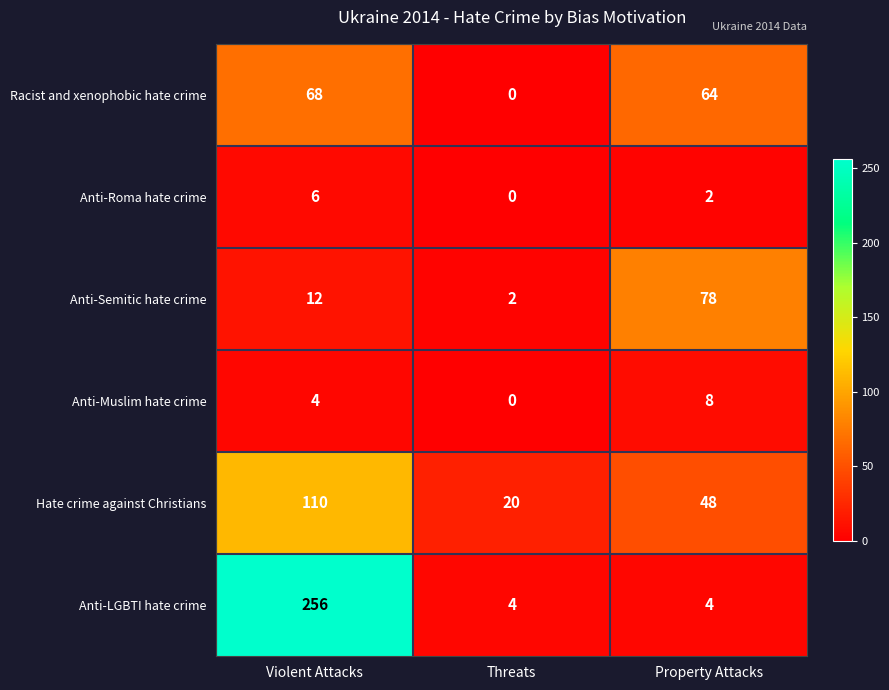

Is the value of Anti-Semitic hate crime at Property Attacks greater than the value of Anti-Muslim hate crime at Property Attacks?

Yes